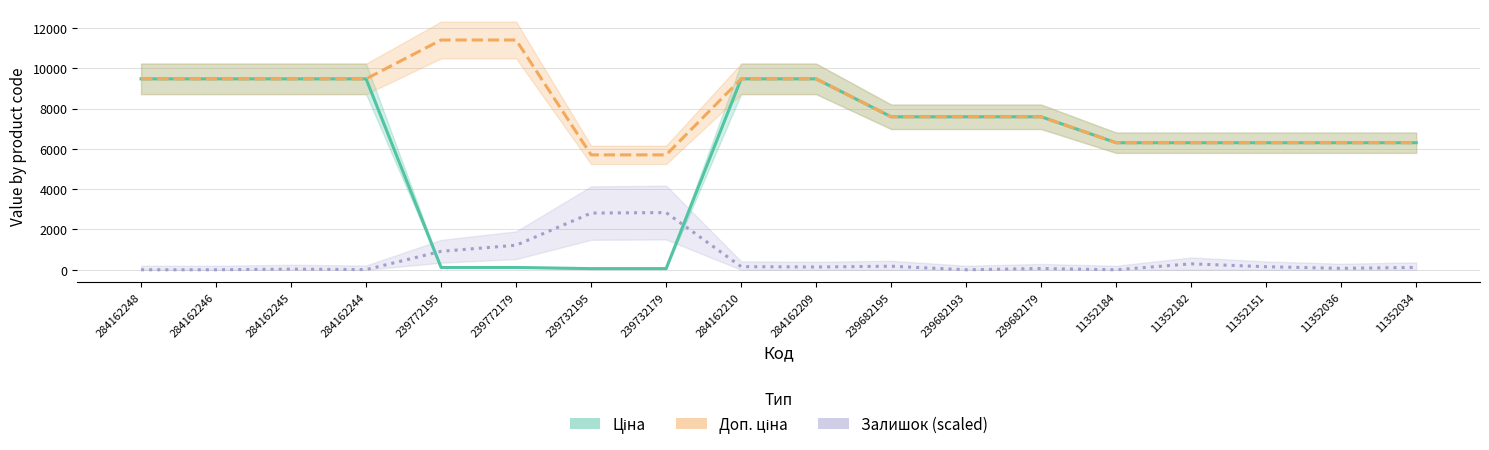

Which series has the largest range (max minus min)?

Ціна